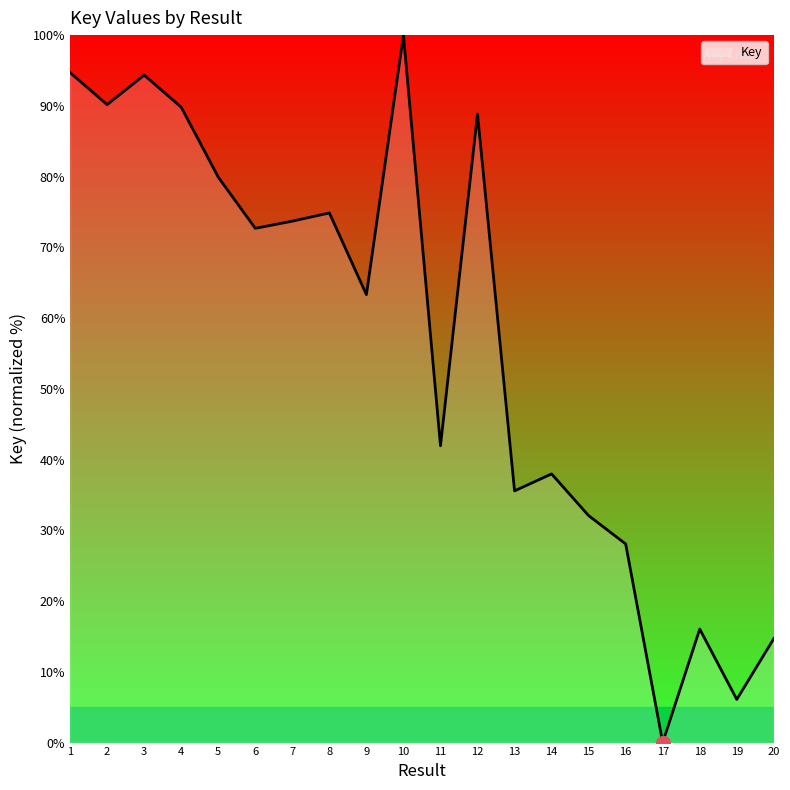

What is the sum of the values at 7 and 16?

101.8